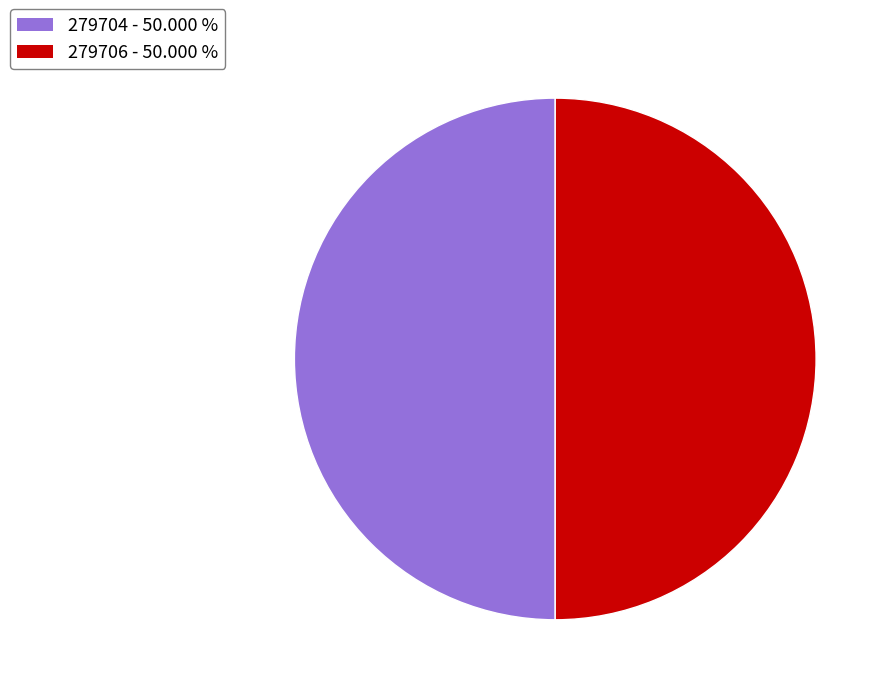

Approximately how many times larger is the value at 279704 - 50.000 % compared to 279706 - 50.000 %?

1.0